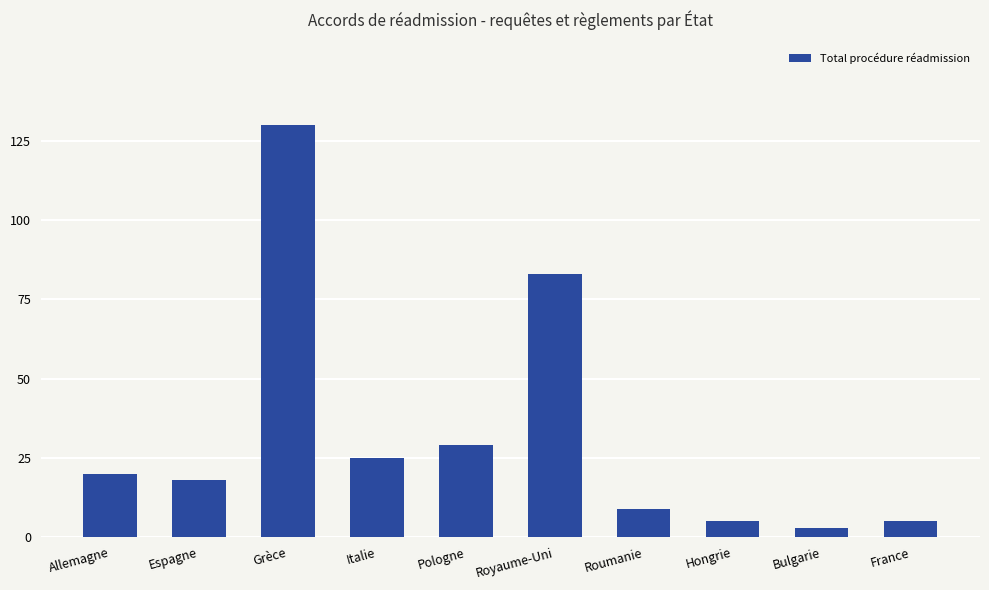

The value at Grèce is 130. True or false?

True